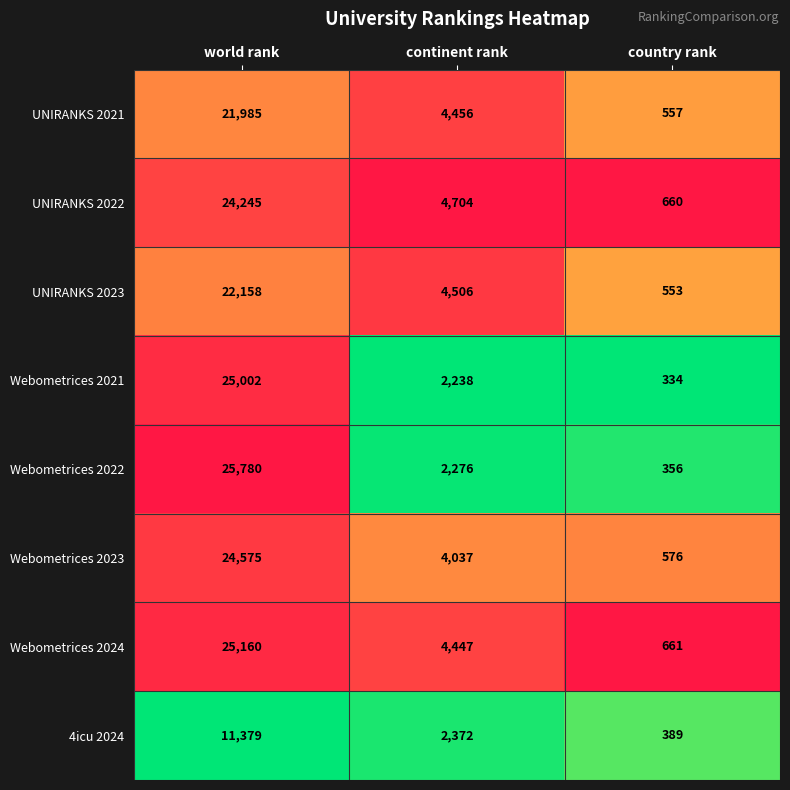

At which category does the chart reach its minimum across all series?

country rank